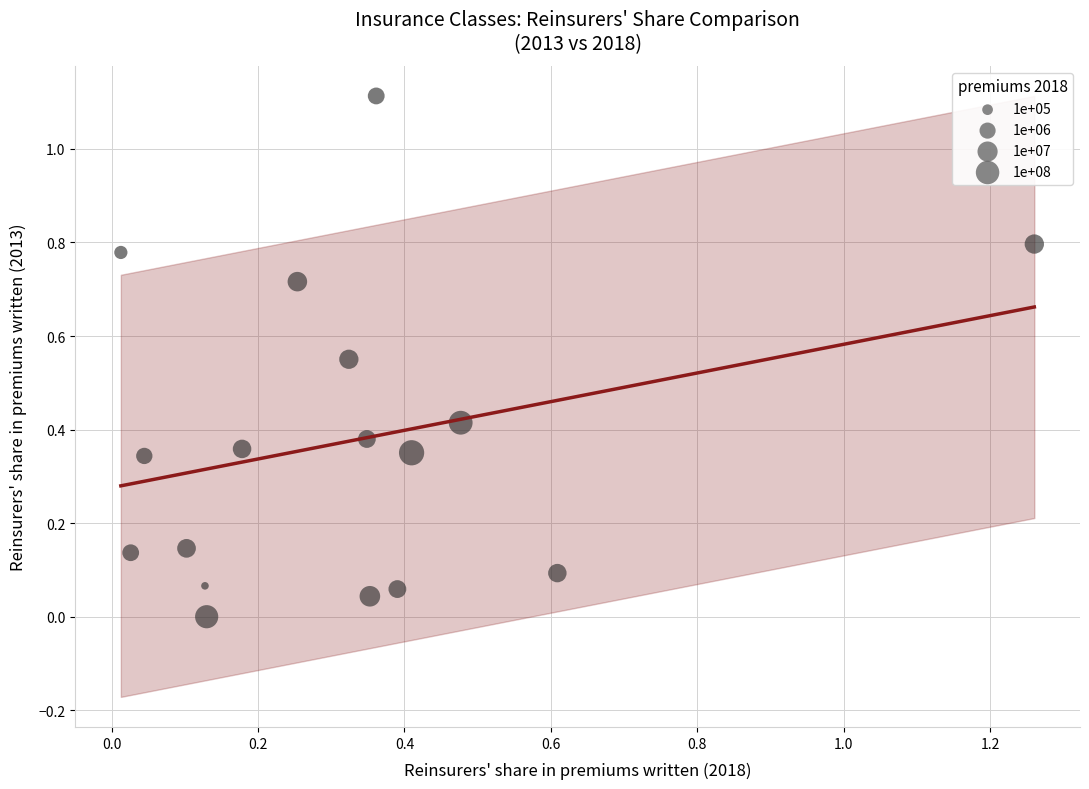

What is the range of X values (max minus min)?

1.2